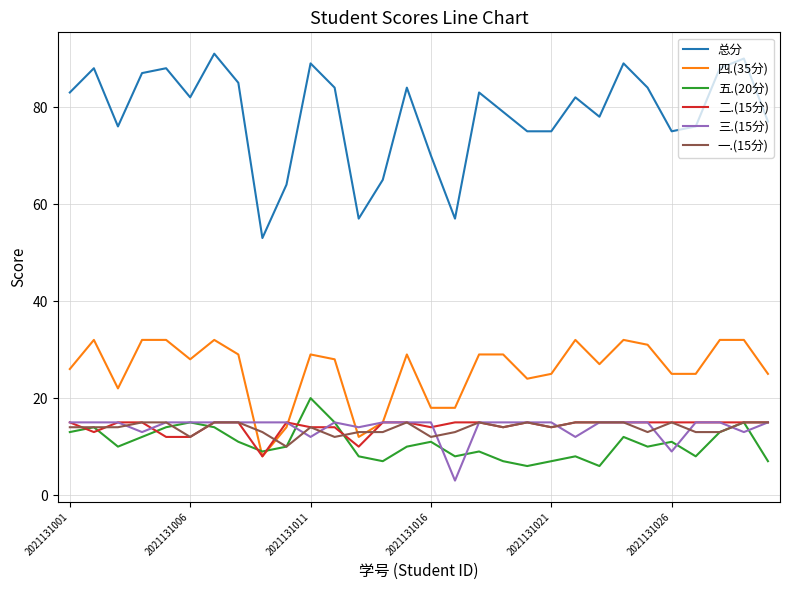

True or false: 总分 and 一.(15分) intersect in this chart.

False